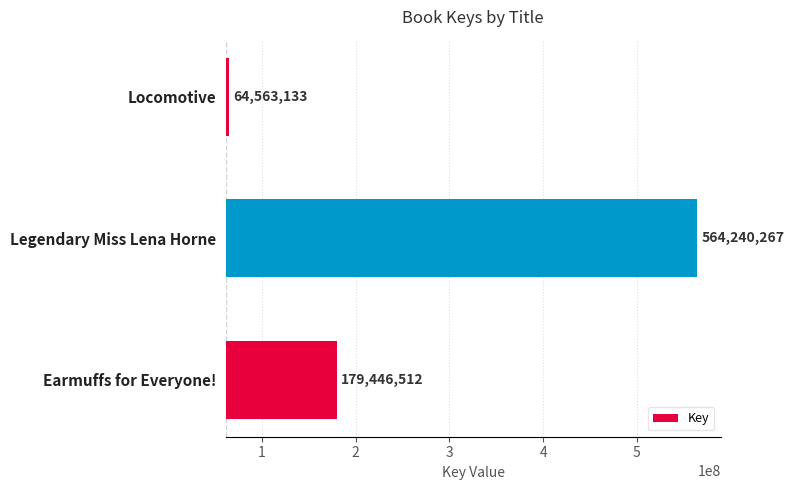

Rank the categories by value from lowest to highest.

Locomotive, Earmuffs for Everyone!, Legendary Miss Lena Horne